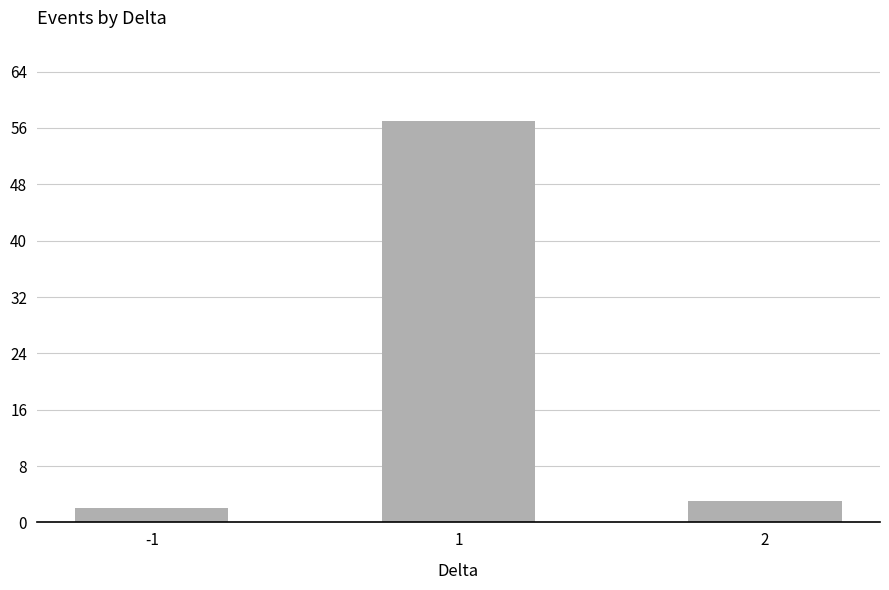

What is the sum of the values at 2 and -1?

5